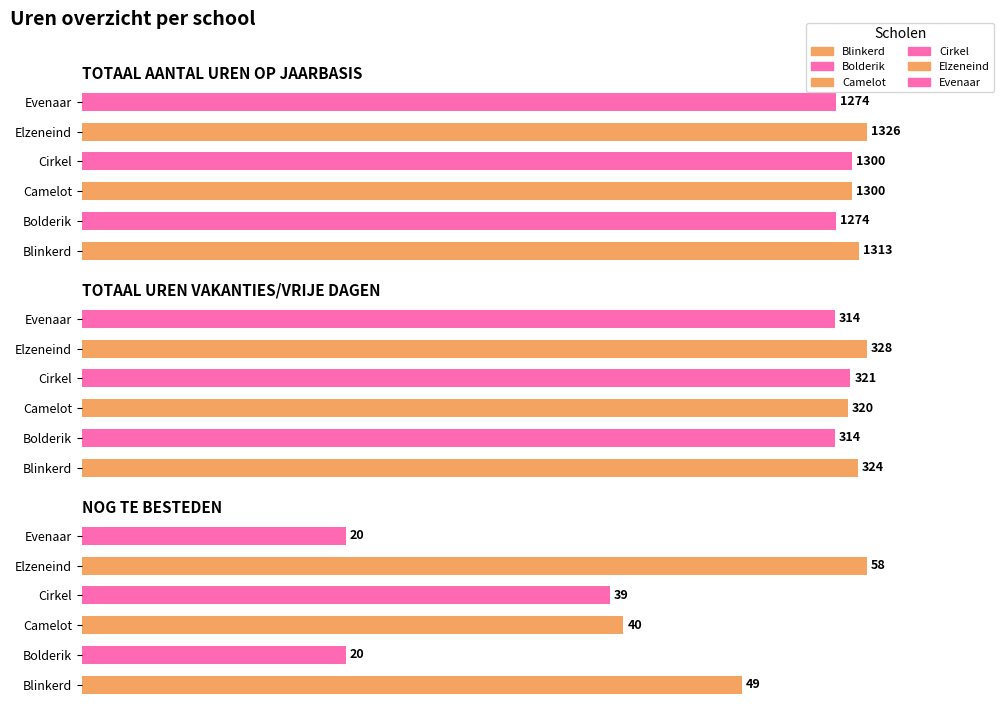

At which label does Evenaar first exceed 314?

TOTAAL AANTAL UREN OP JAARBASIS